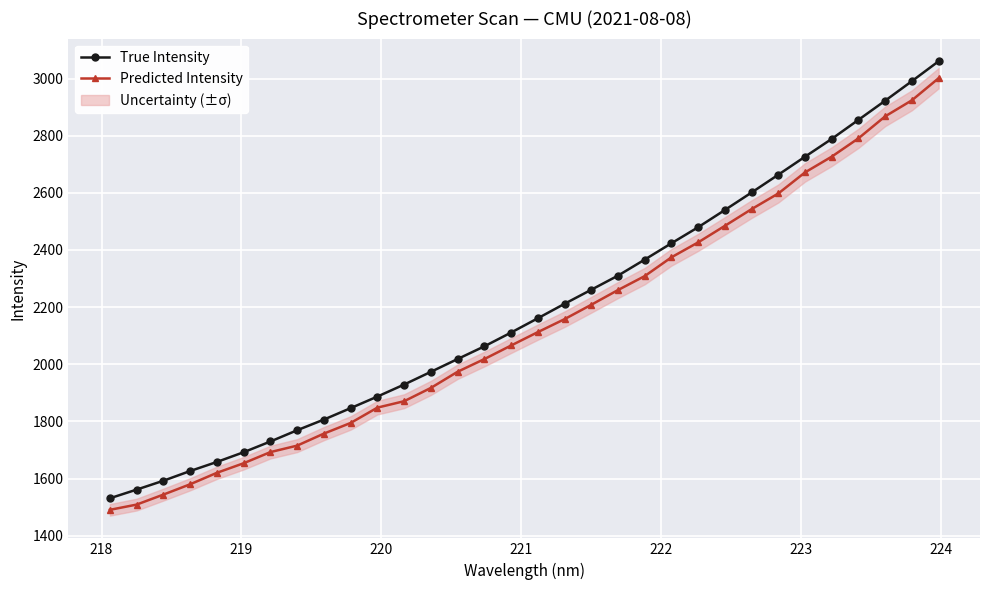

What is the average value of the Predicted Intensity series?

2140.8